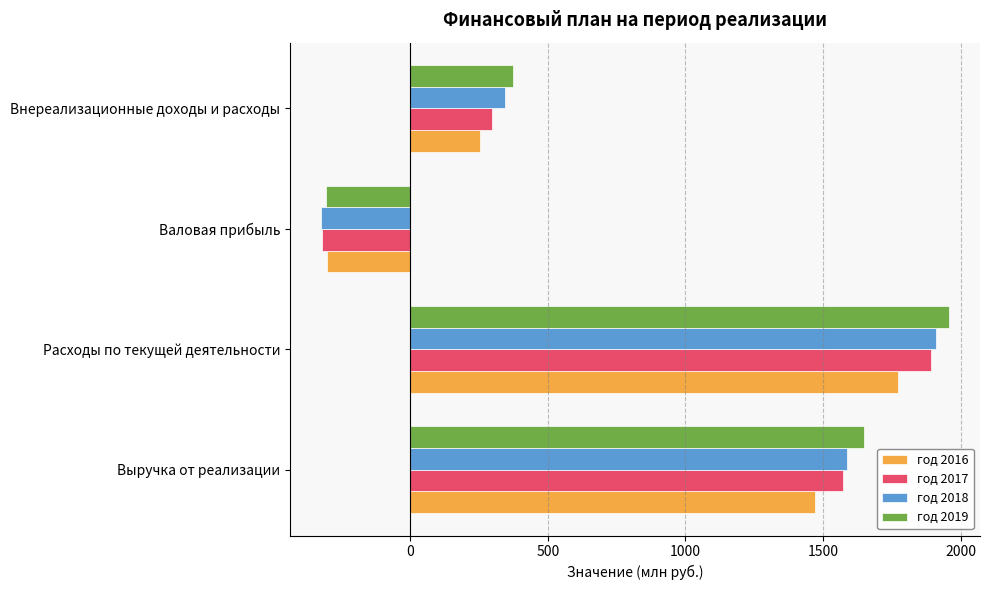

What is the difference between the maximum and minimum values in the год 2019 series?

2261.7